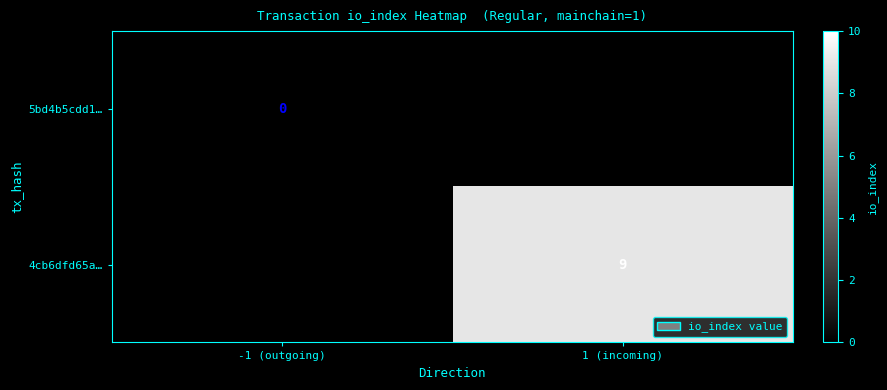

Which has a higher value, -1 (outgoing) or 1 (incoming)?

1 (incoming)